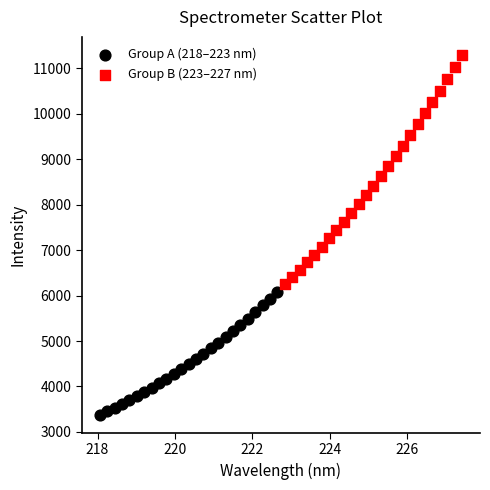

Which series reaches the maximum Y coordinate?

Group B (223–227 nm)